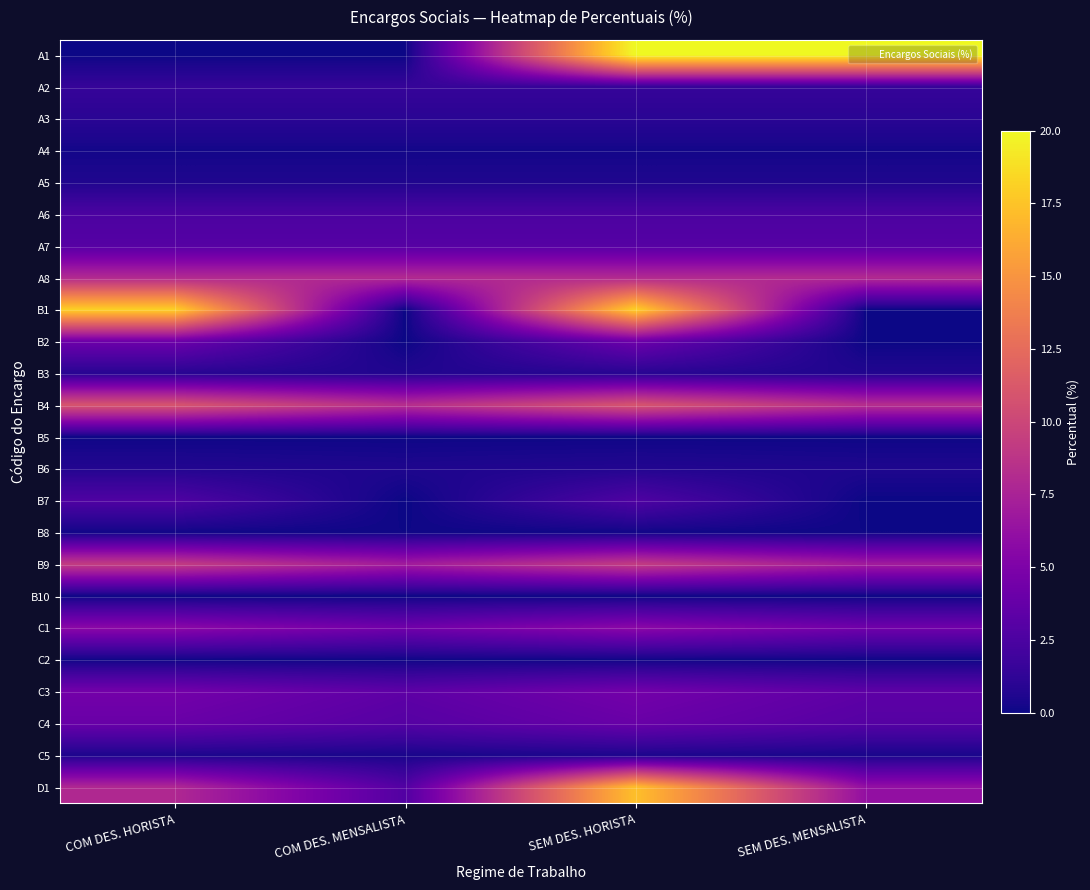

List the series in order of their peak value, highest first.

A1, B1, D1, B4, B9, A8, C1, C3, B2, C4, A7, B7, A6, A2, A3, B3, B6, A5, C5, A4, C2, B8, B5, B10